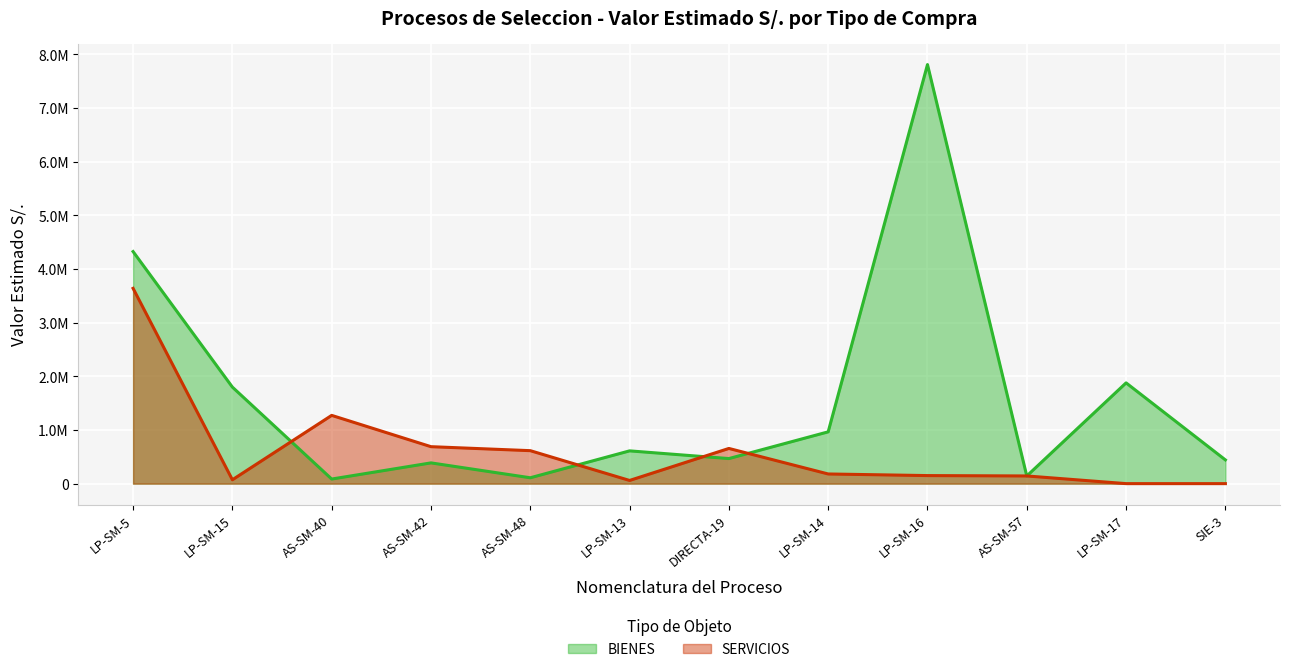

At which category does the chart reach its peak across all series?

LP-SM-16